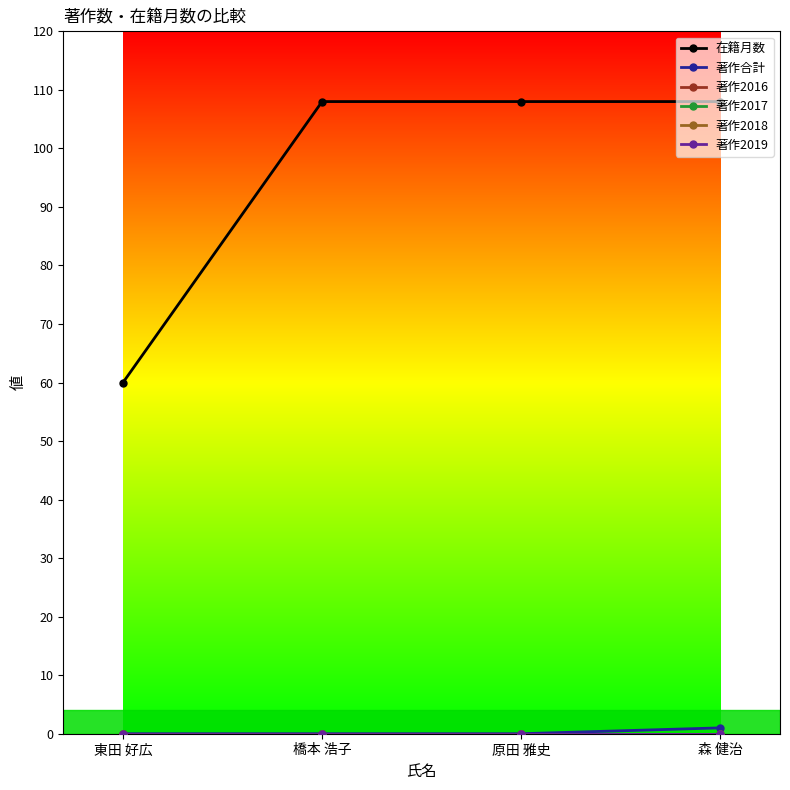

Count the number of data series in this chart.

6